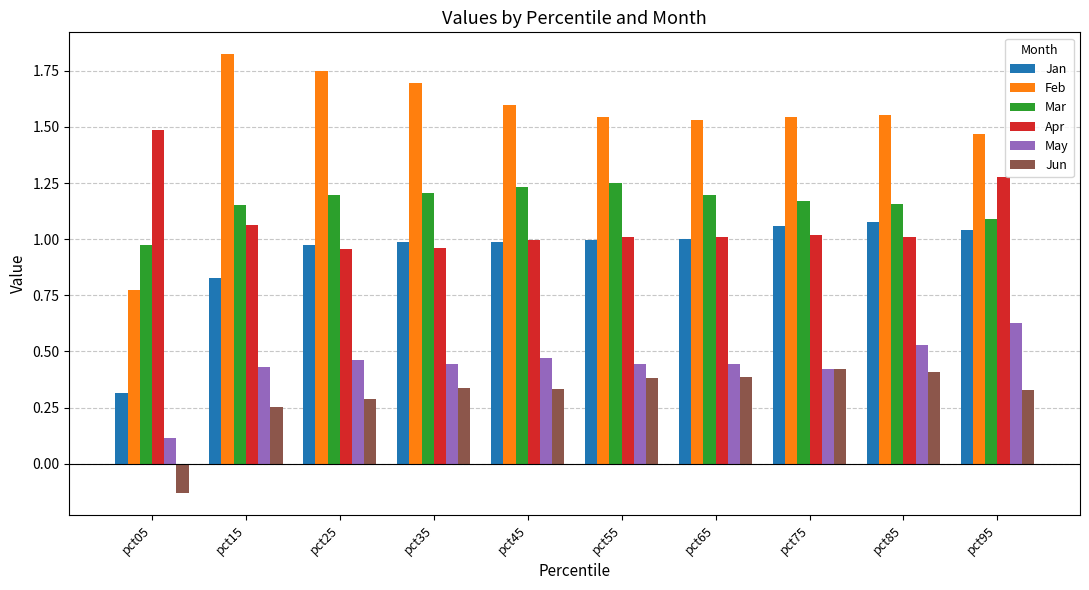

Which series has the largest range (max minus min)?

Feb